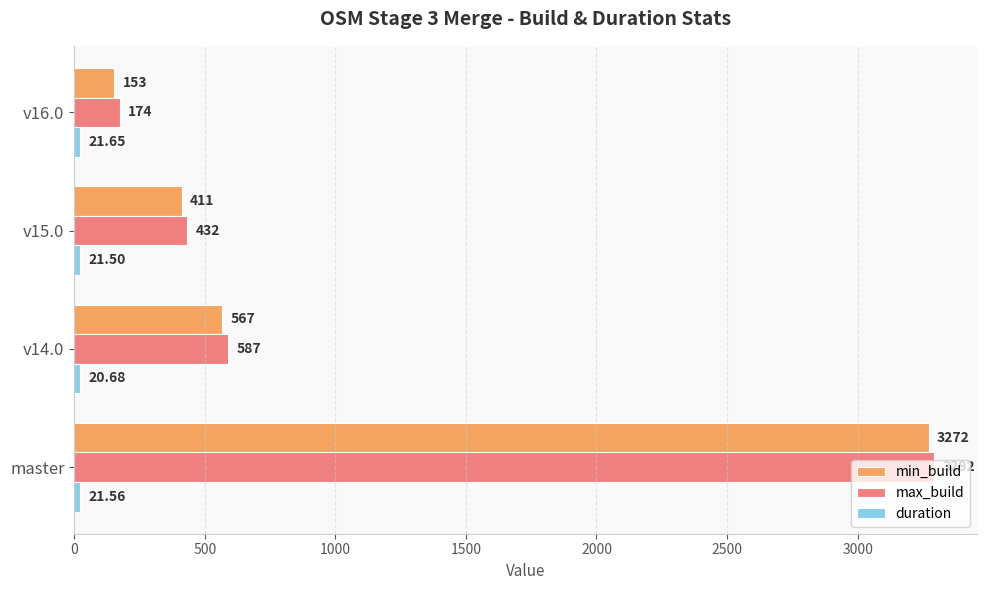

Which label corresponds to the smallest value in the chart?

v14.0